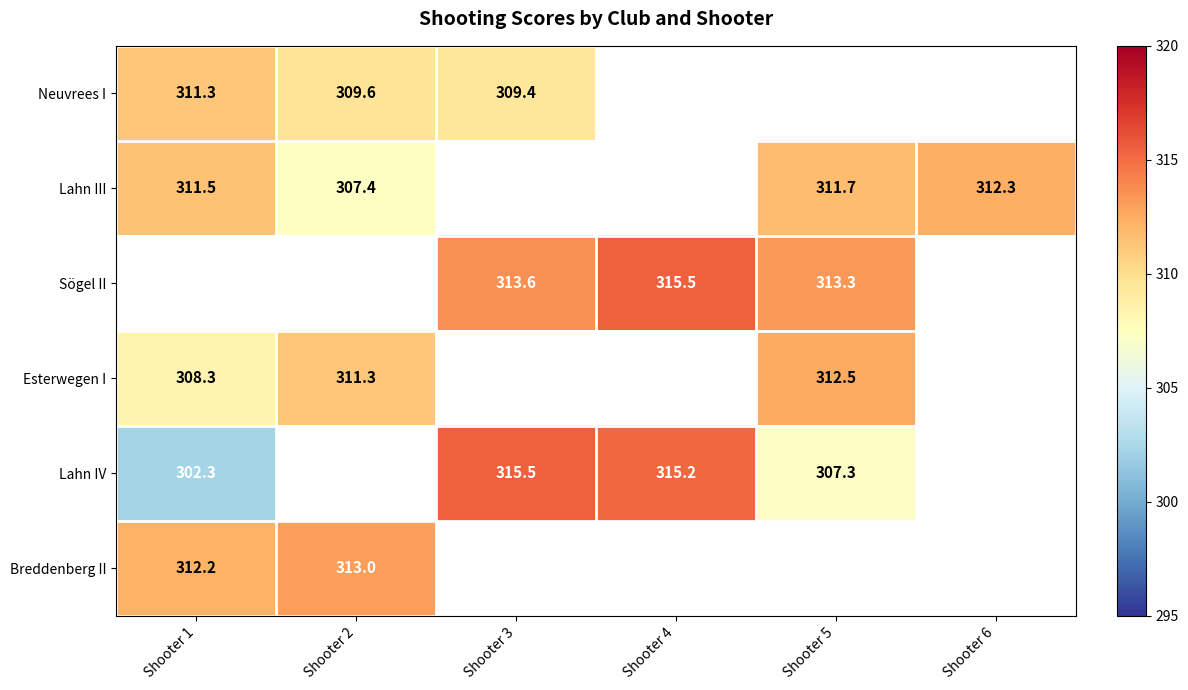

Which has a higher value, Shooter 4 or Shooter 2?

Shooter 2